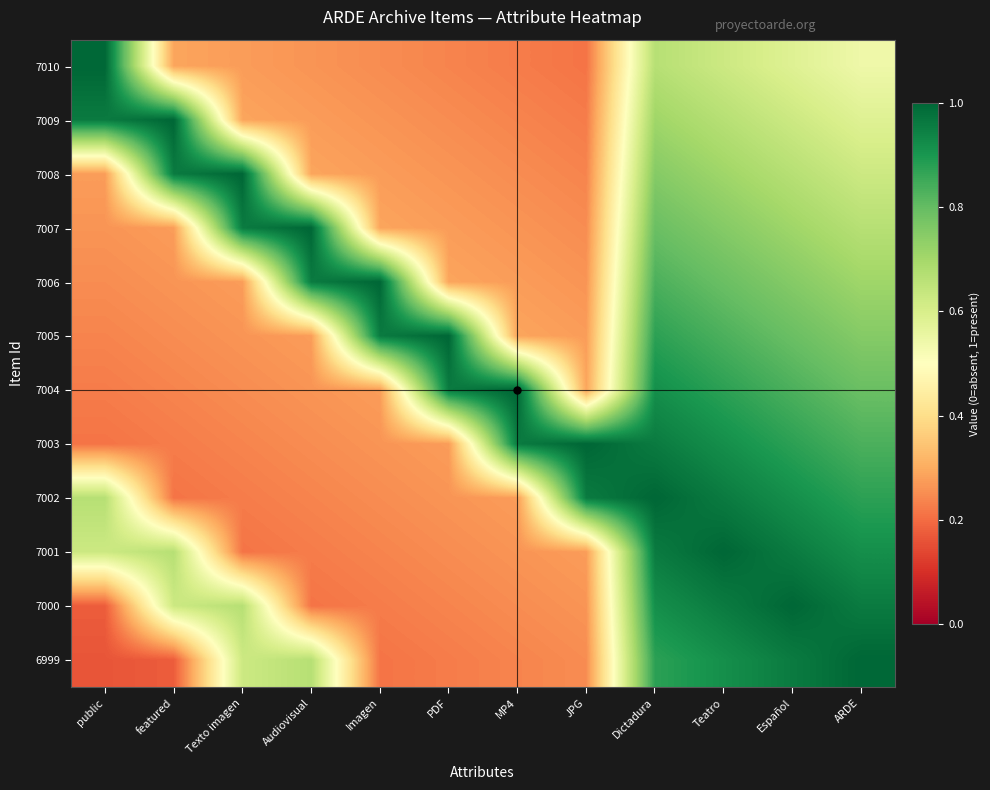

Between featured and ARDE, which series saw the biggest shift?

6999